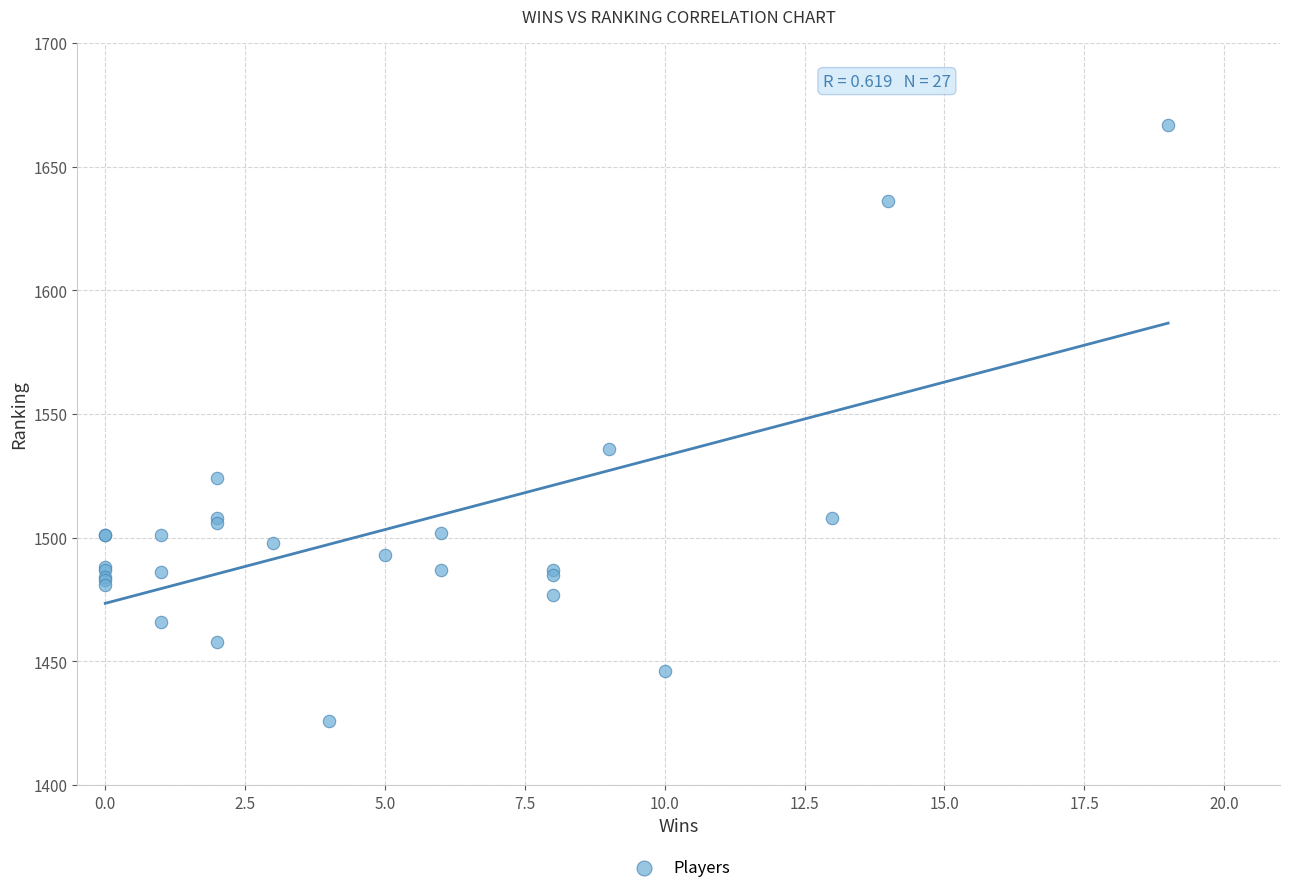

What Y value in the scatter plot is closest to 1546?

1536